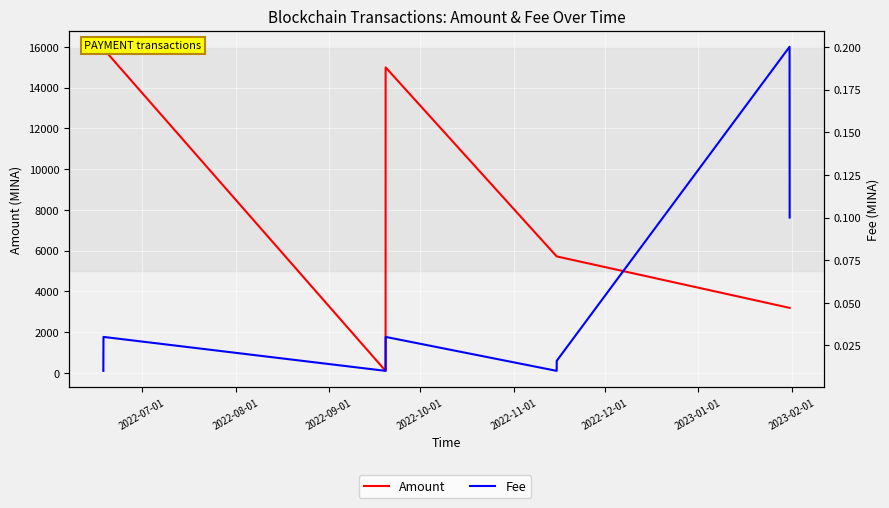

What is the label of the 8th point from the left?

2023-02-01